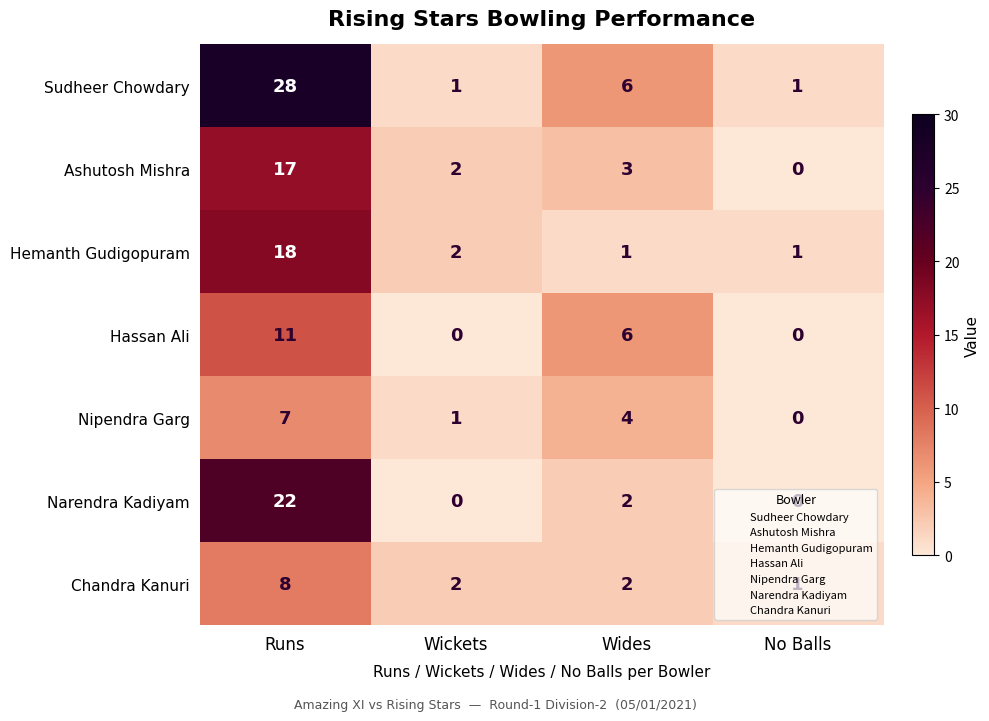

Which series has the largest range (max minus min)?

Sudheer Chowdary